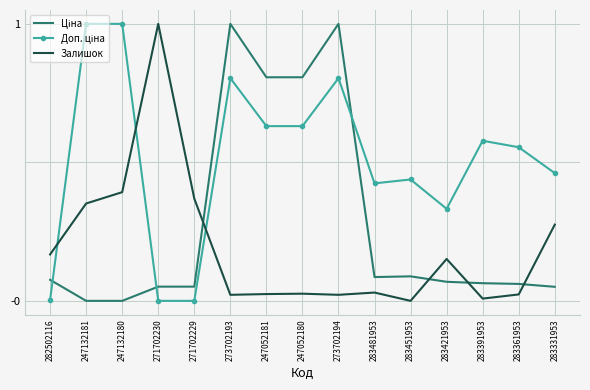

The value of Залишок at 282502116 is 0.0. True or false?

False